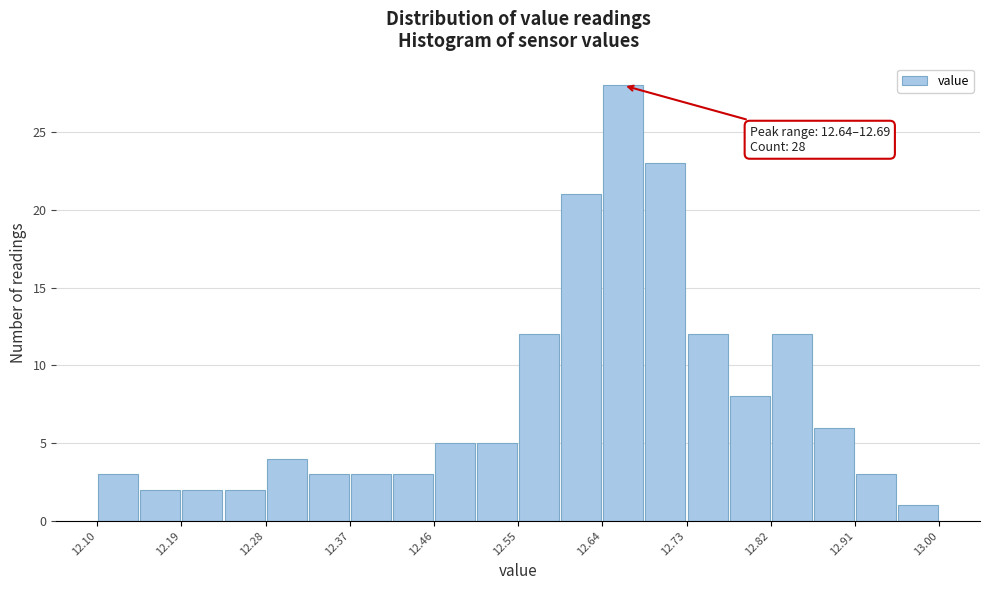

Over which range of the x-axis is the bar tallest?

12.640 to 12.685